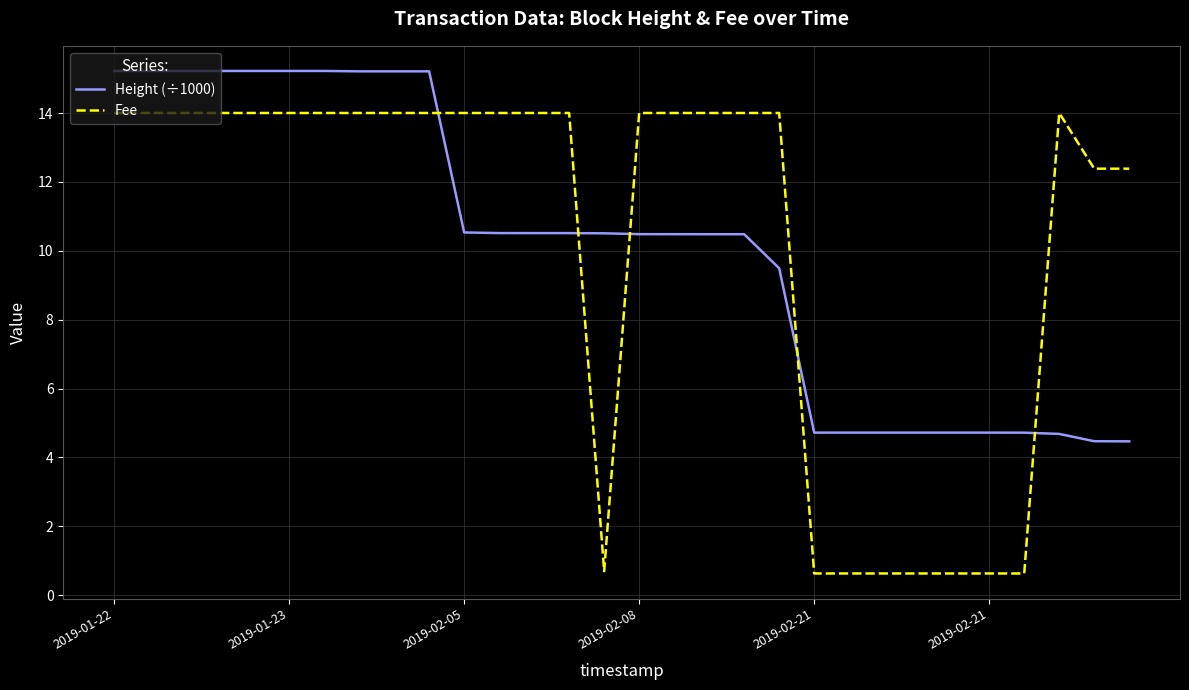

What is the maximum value for Fee?

14.0